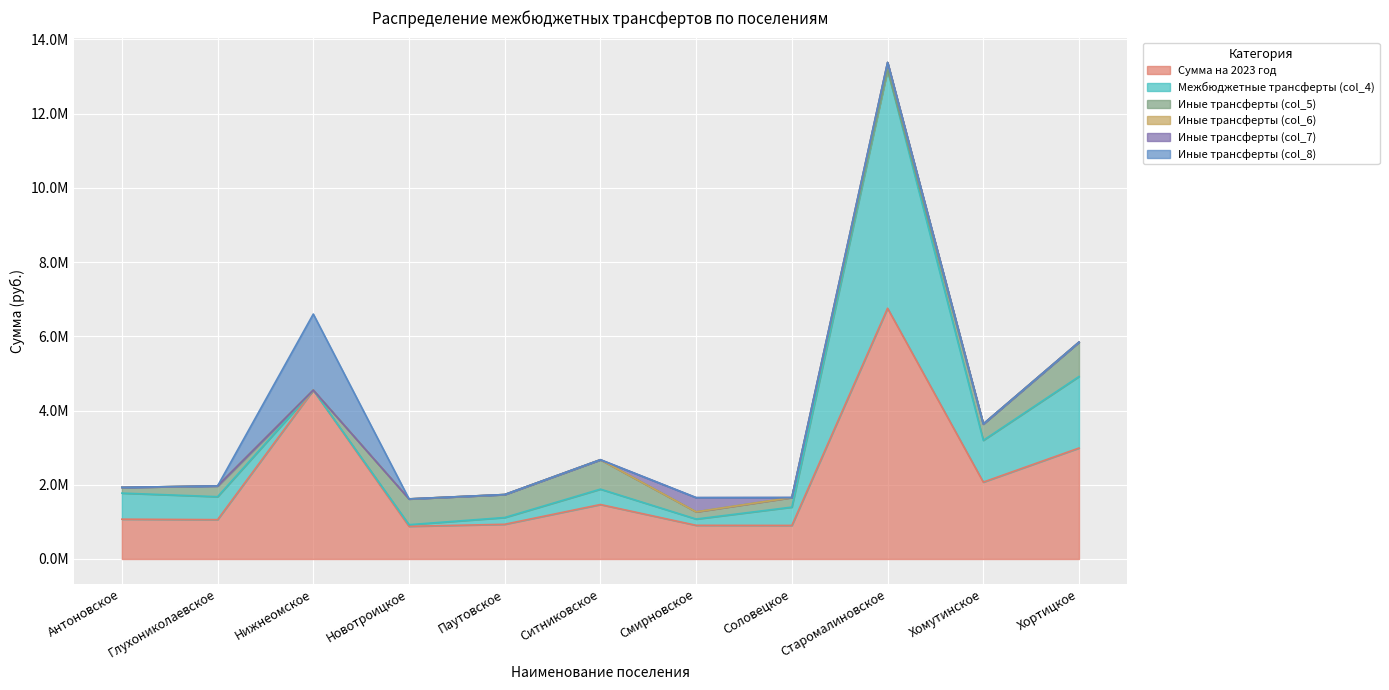

What position from the right is Хомутинское?

2